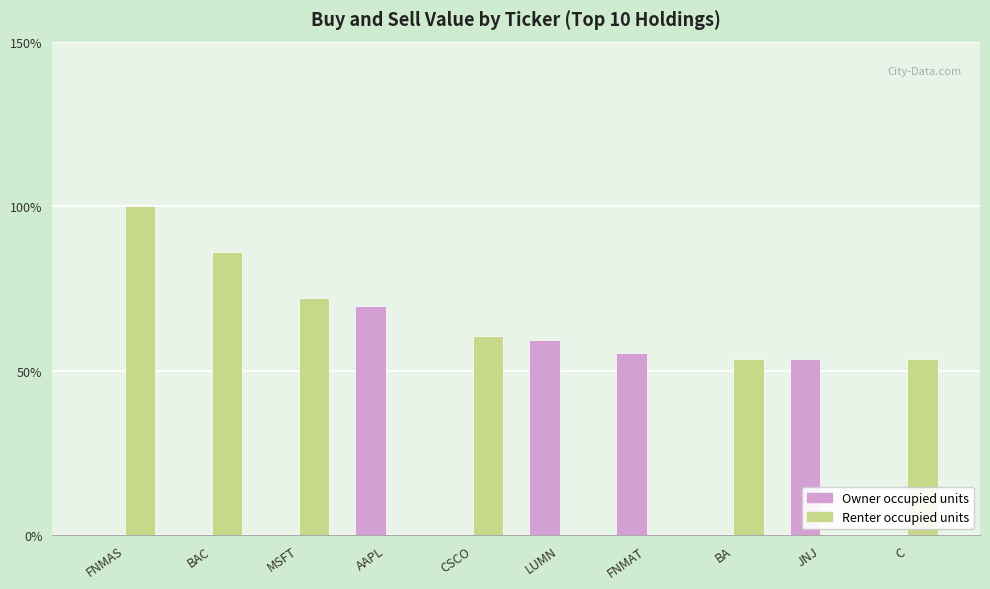

Which series changed the most between BAC and JNJ?

Renter occupied units